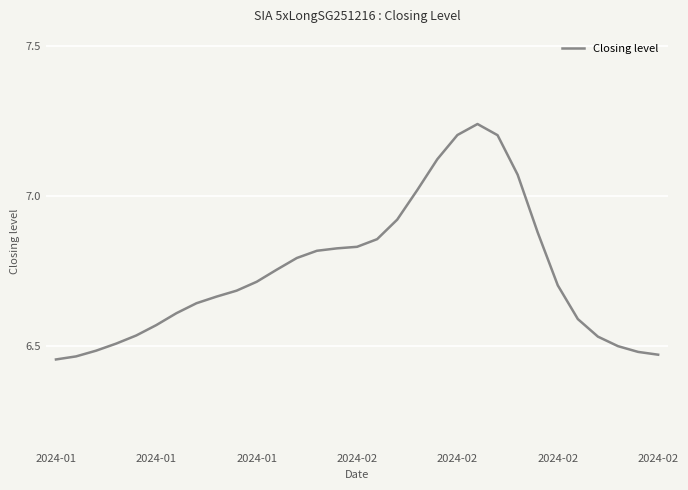

What is the difference between the maximum and minimum values?

0.8